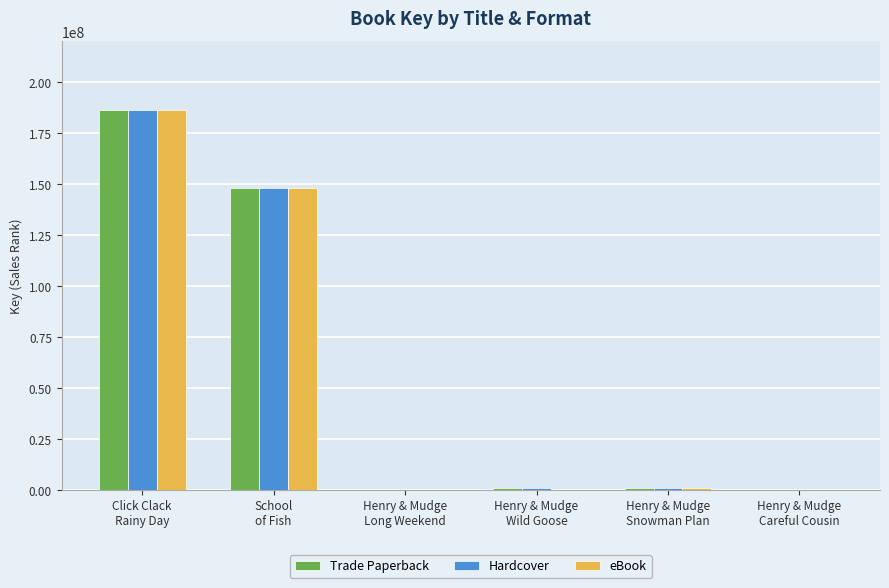

What is the sum of all Trade Paperback values?

336628371